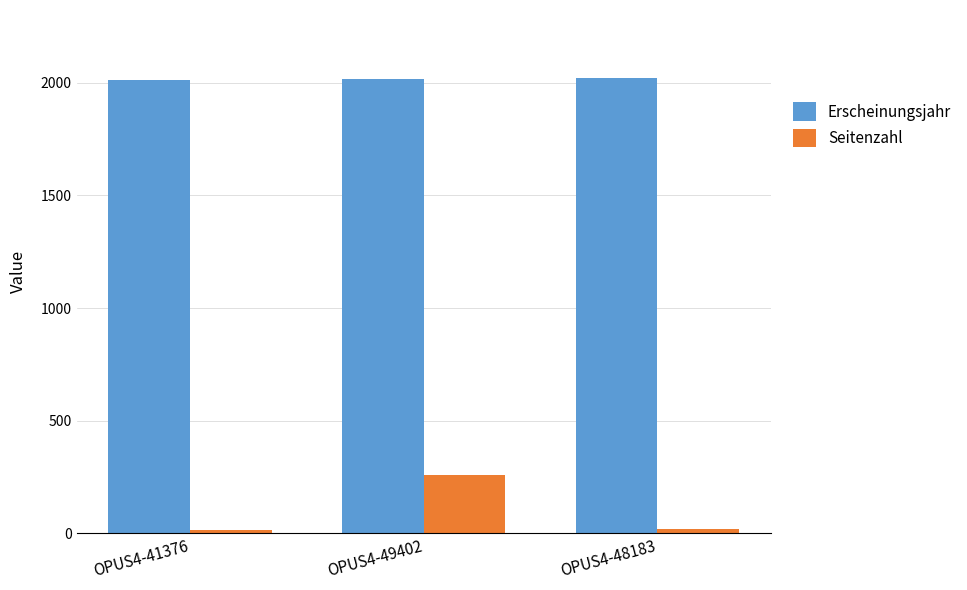

How many series are shown in this chart?

2